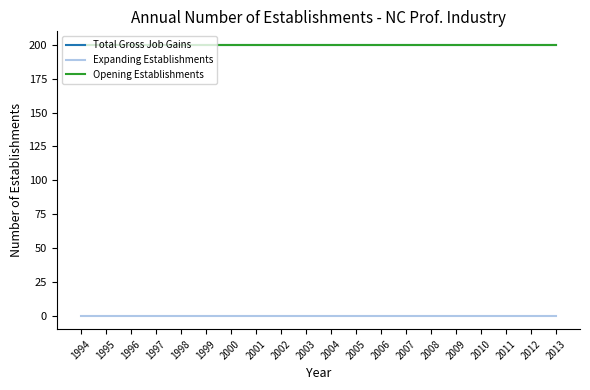

Reading left to right, list all the values displayed in this chart.

Total Gross Job Gains: 200	200	200	200	200	200	200	200	200	200	200	200	200	200	200	200	200	200	200	200
Expanding Establishments: 0	0	0	0	0	0	0	0	0	0	0	0	0	0	0	0	0	0	0	0
Opening Establishments: 200	200	200	200	200	200	200	200	200	200	200	200	200	200	200	200	200	200	200	200